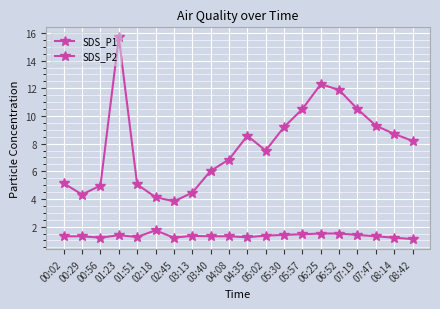

What is the smallest value displayed?

1.1